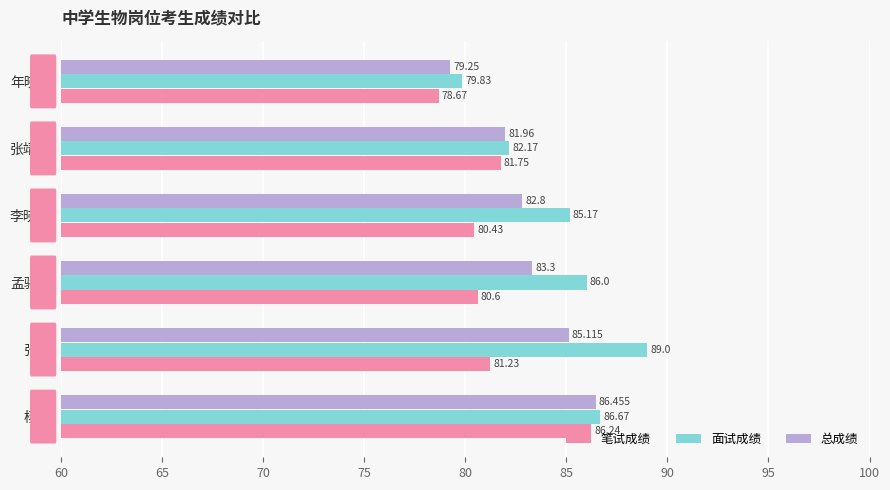

Which series changed the most between 杨艳 and 张靖林?

面试成绩